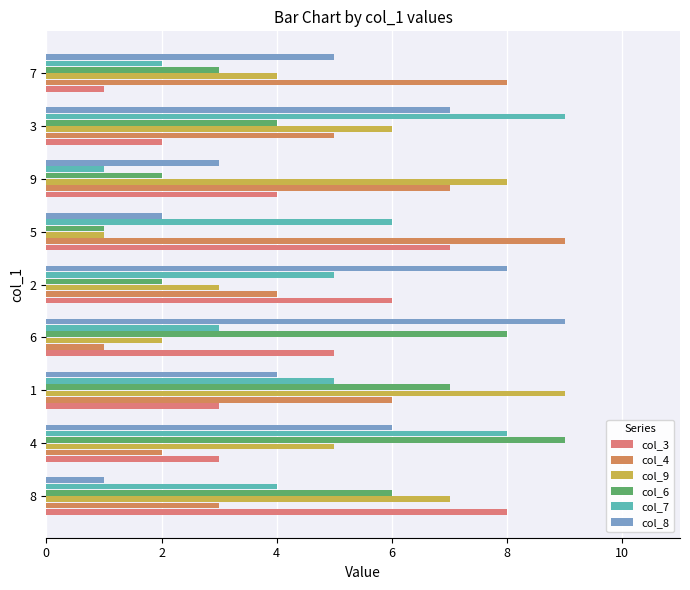

How many categories are shown in the chart?

9